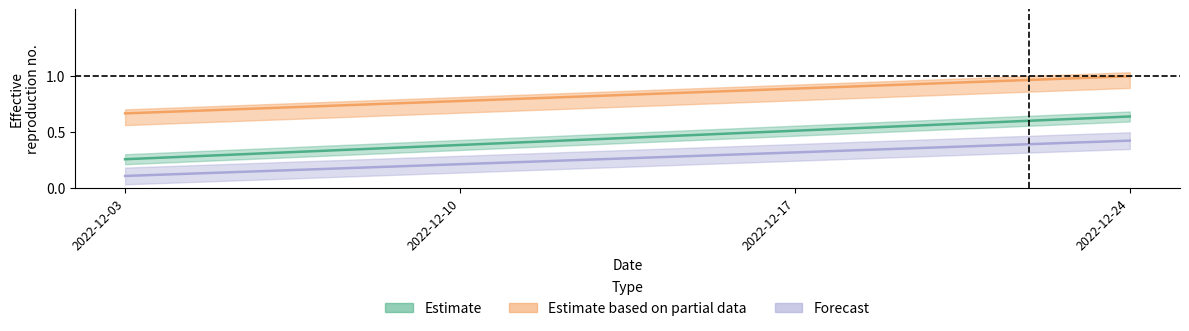

What are all the series names shown in the legend?

Estimate, Estimate based on partial data, Forecast